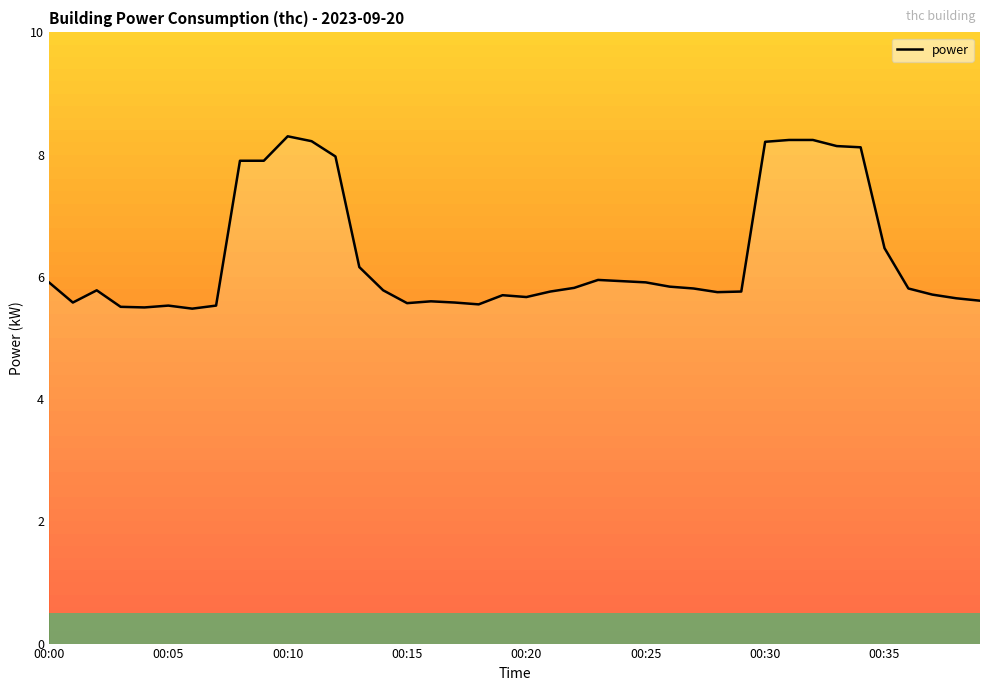

Is this an area chart (filled region under the line)?

No